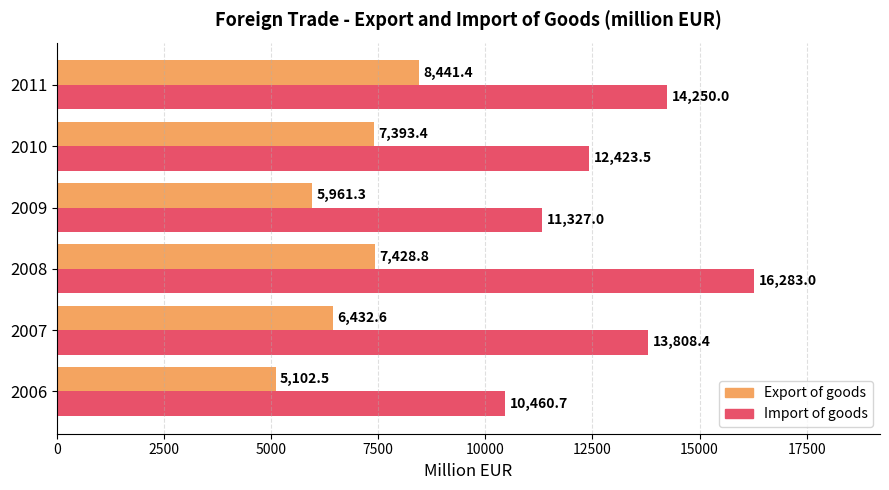

List the series in order of their peak value, lowest first.

Export of goods, Import of goods